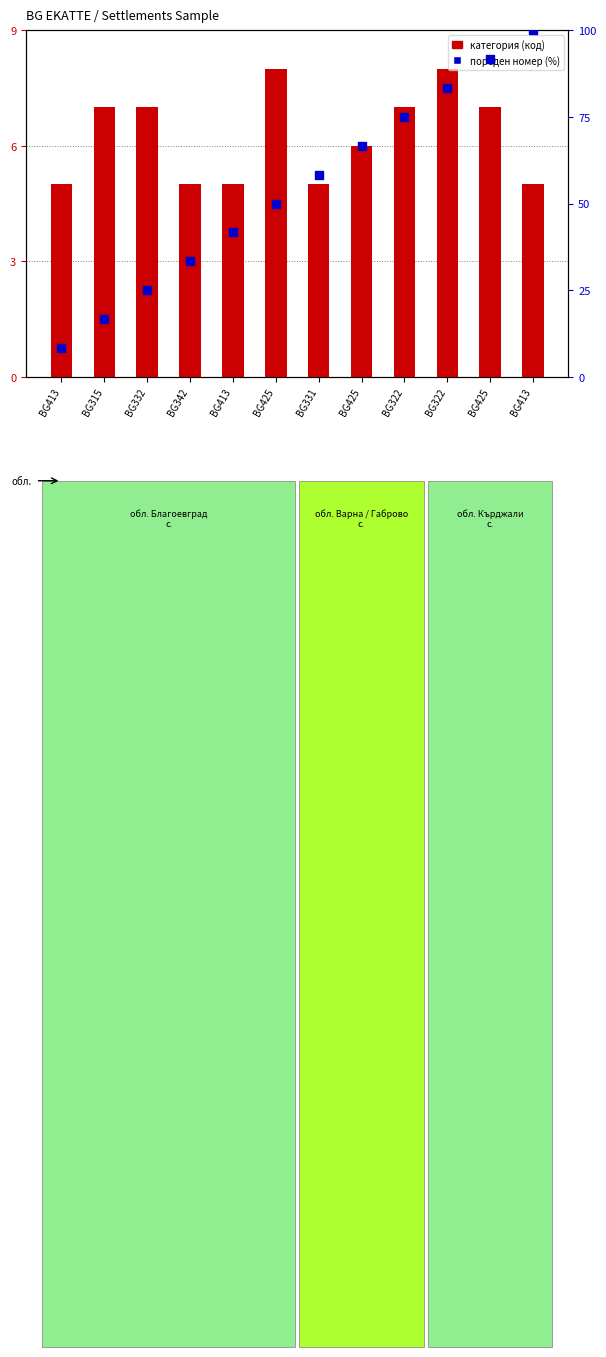

Which series reaches the maximum Y coordinate?

пореден номер (%)